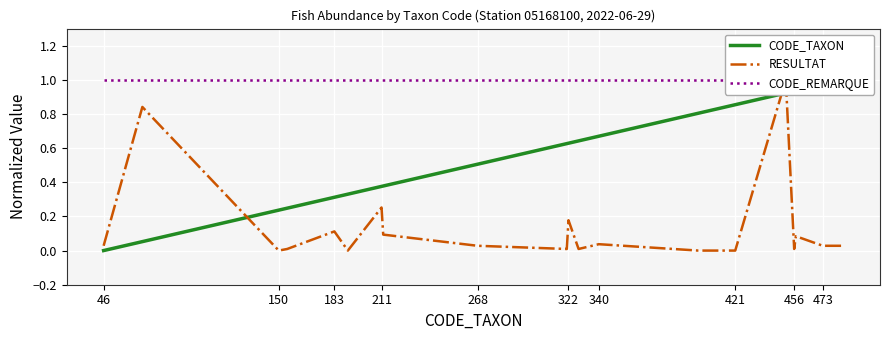

List the series in order of their peak value, lowest first.

CODE_TAXON, RESULTAT, CODE_REMARQUE